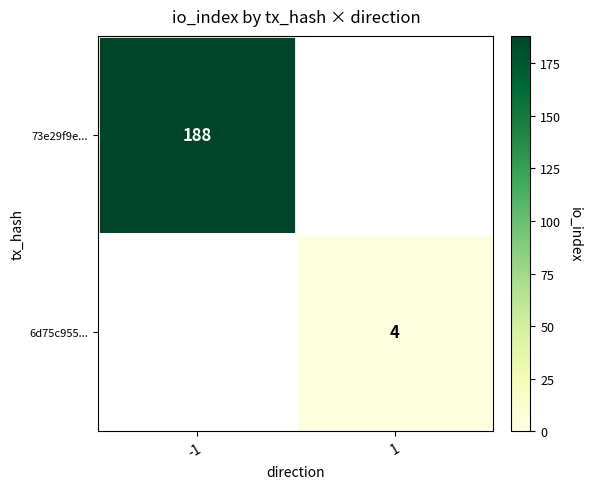

The 6d75c955... series shows 4 at 1. True or false?

True